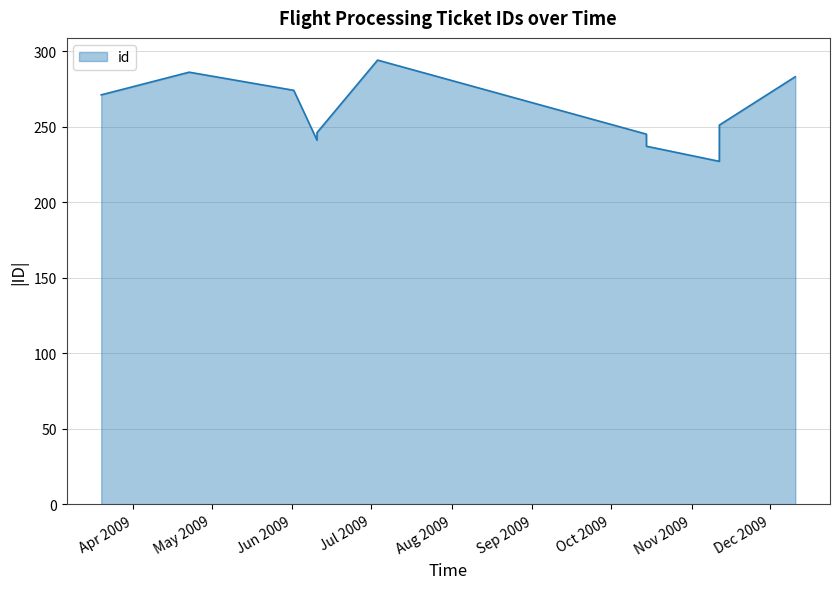

What is the difference between the maximum and minimum values?

67